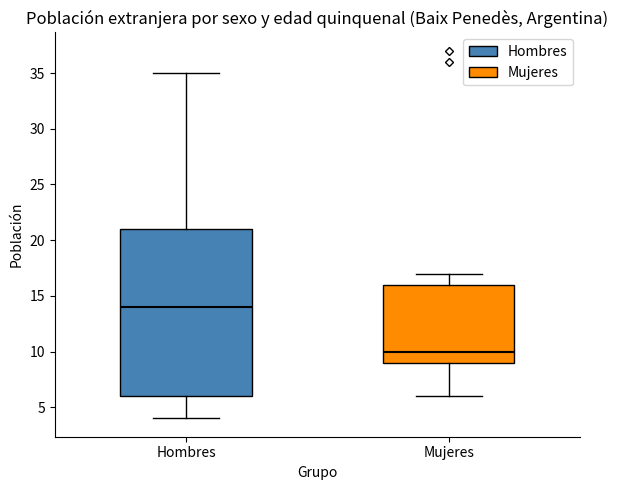

Reading left to right, read every box against the y-axis: the position of its median line, the range the box covers, and the ends of its whiskers. The values are not printed on the chart, so give them approximately, as read against the axis.

Hombres: median 14, box 6 to 21, whiskers 4 to 35
Mujeres: median 10, box 9 to 16, whiskers 6 to 17